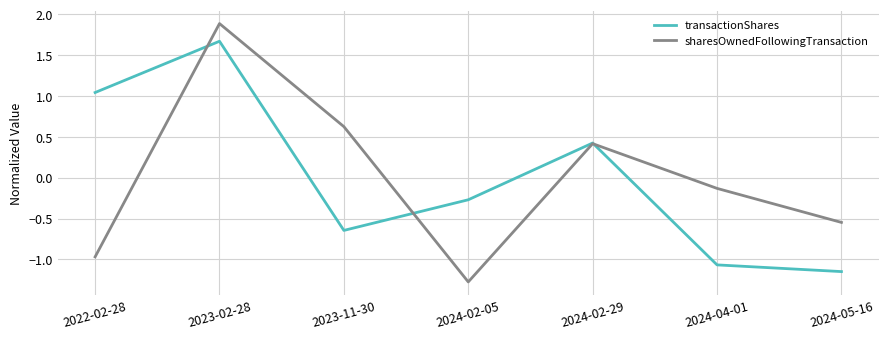

What is the sum of the sharesOwnedFollowingTransaction values at 2024-02-05 and 2022-02-28?

-2.2